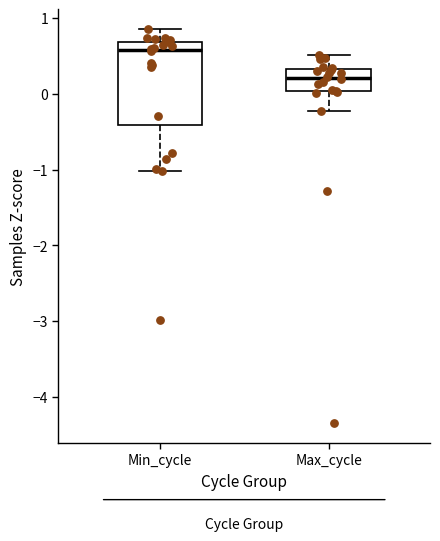

Which box has the lowest median line?

Max_cycle